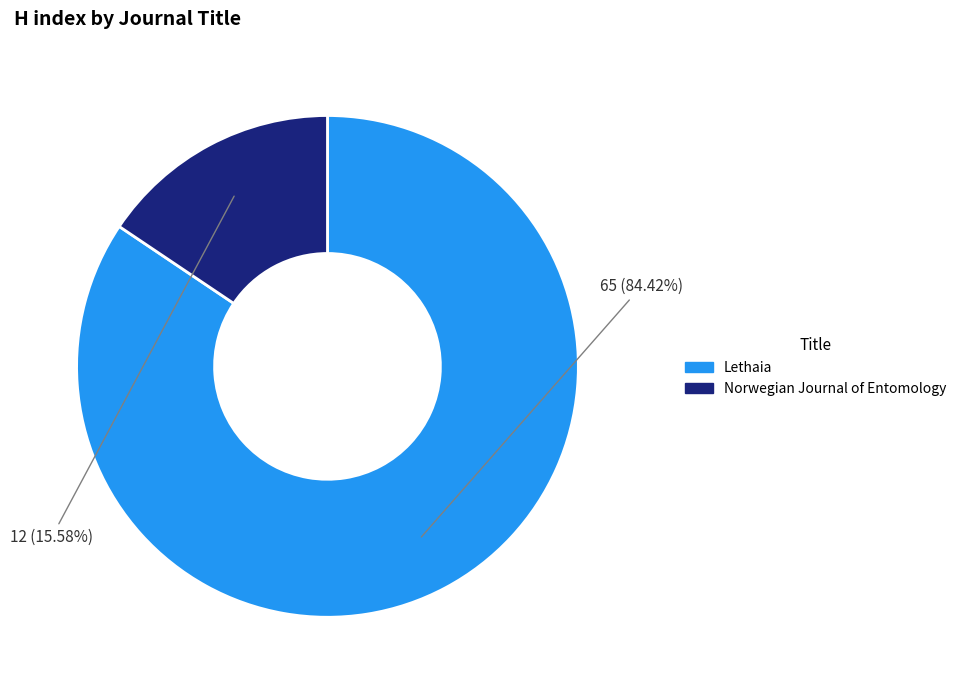

Between Norwegian Journal of Entomology and Lethaia, which is larger?

Lethaia